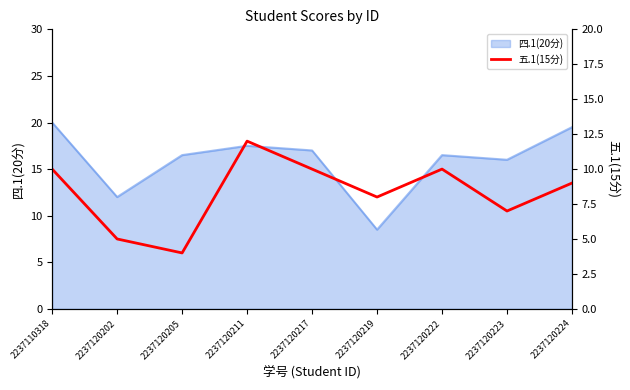

What is the lowest value of the 四.1(20分) series?

8.5